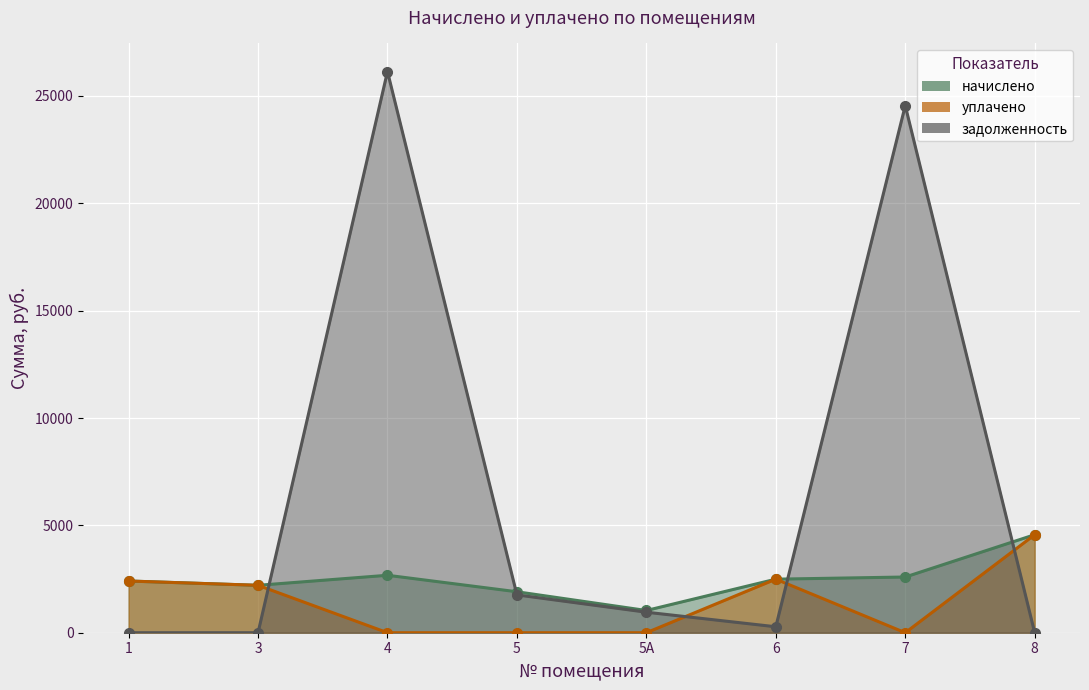

Where is the first local maximum for уплачено?

6